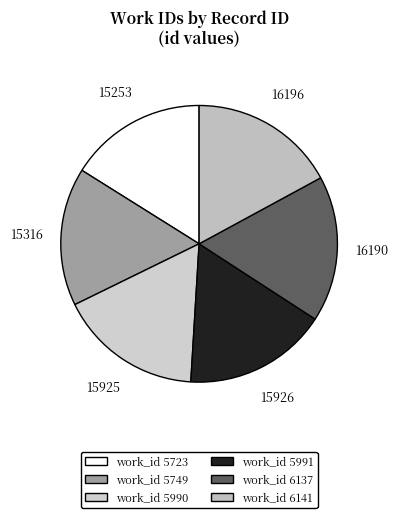

How many segments does this pie chart have?

6